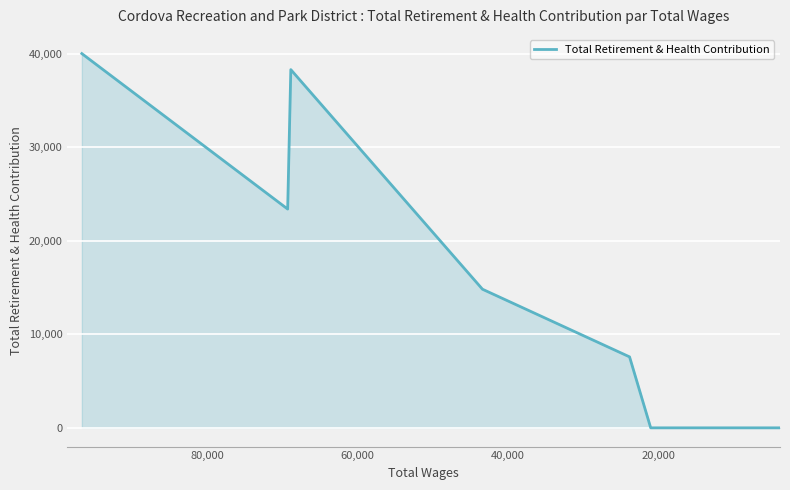

Is it true that the value at 13 is 15183?

False